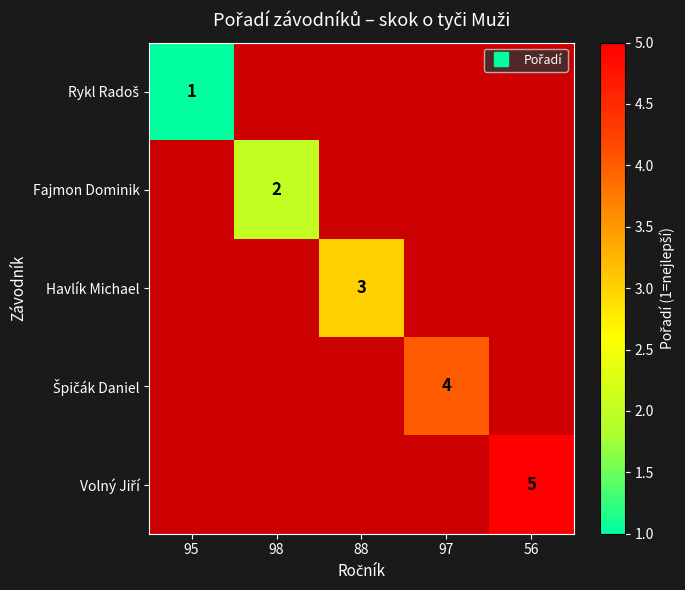

What is the difference between the Rykl Radoš values at 95 and 97?

1